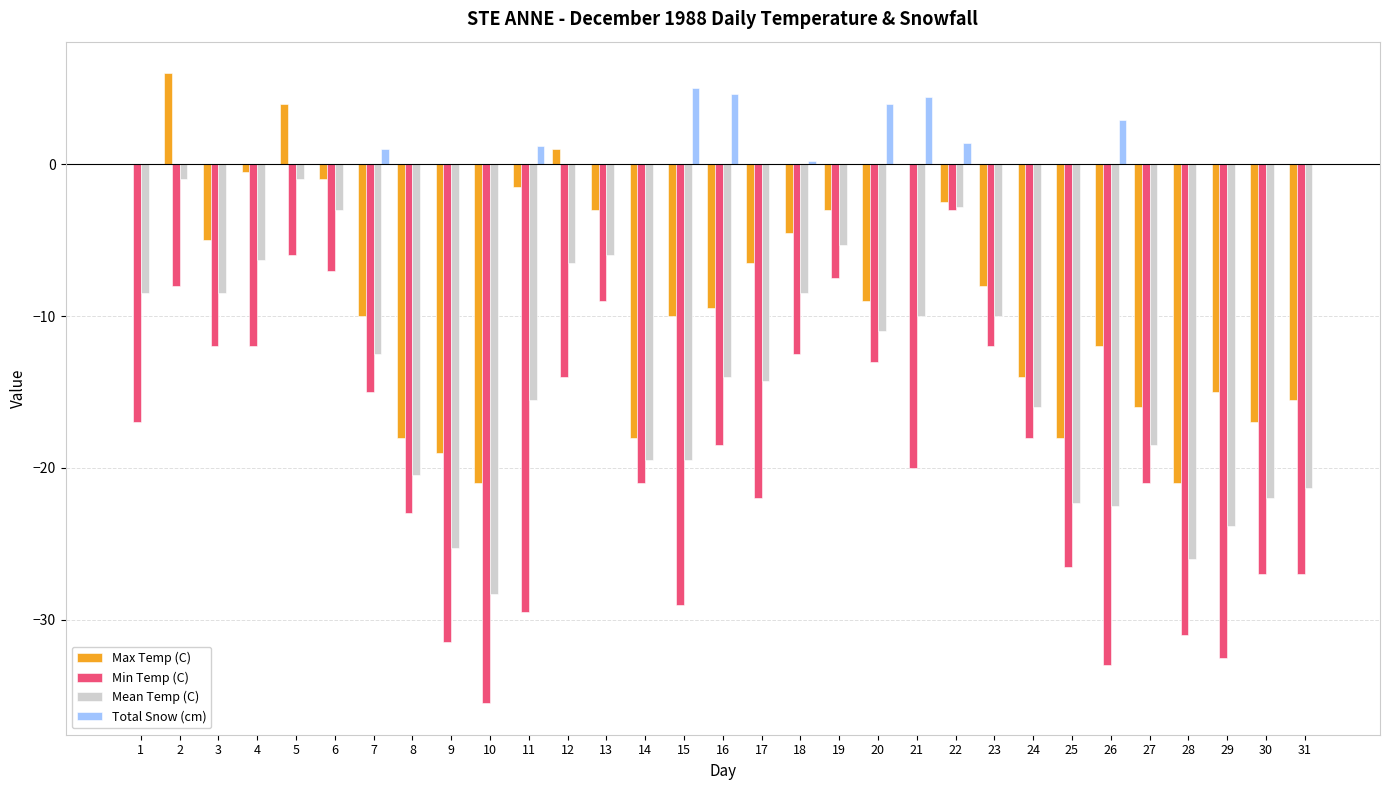

Are the bars horizontal?

No